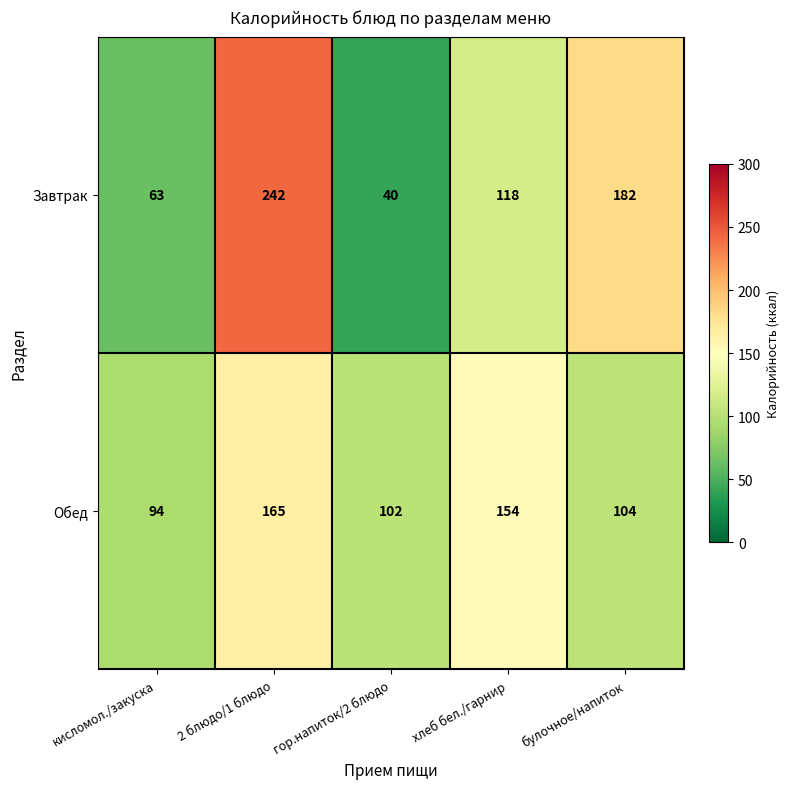

How many data points does each series have?

5